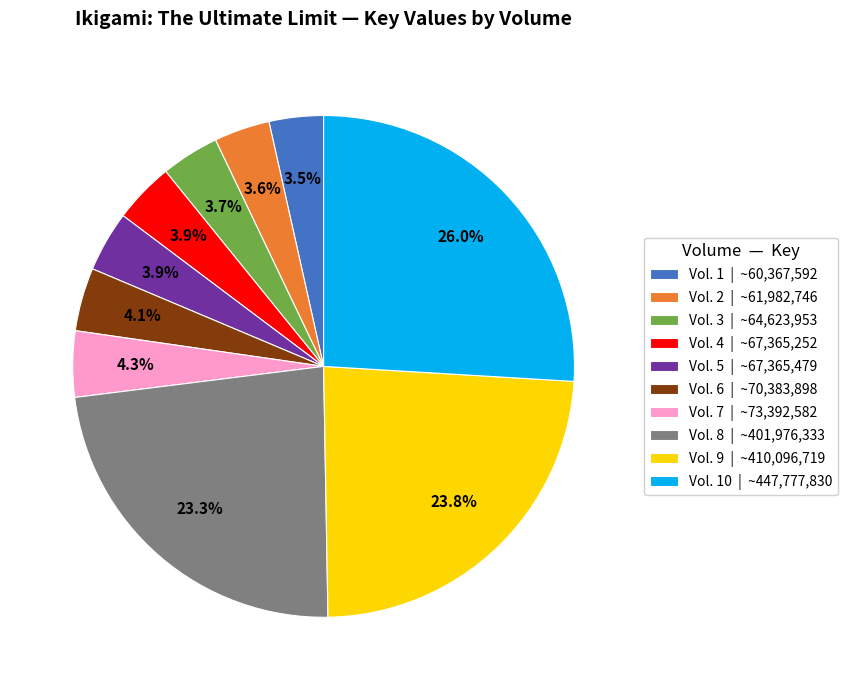

Does Vol. 7 | ~73,392,582 account for over 50% of the chart?

No